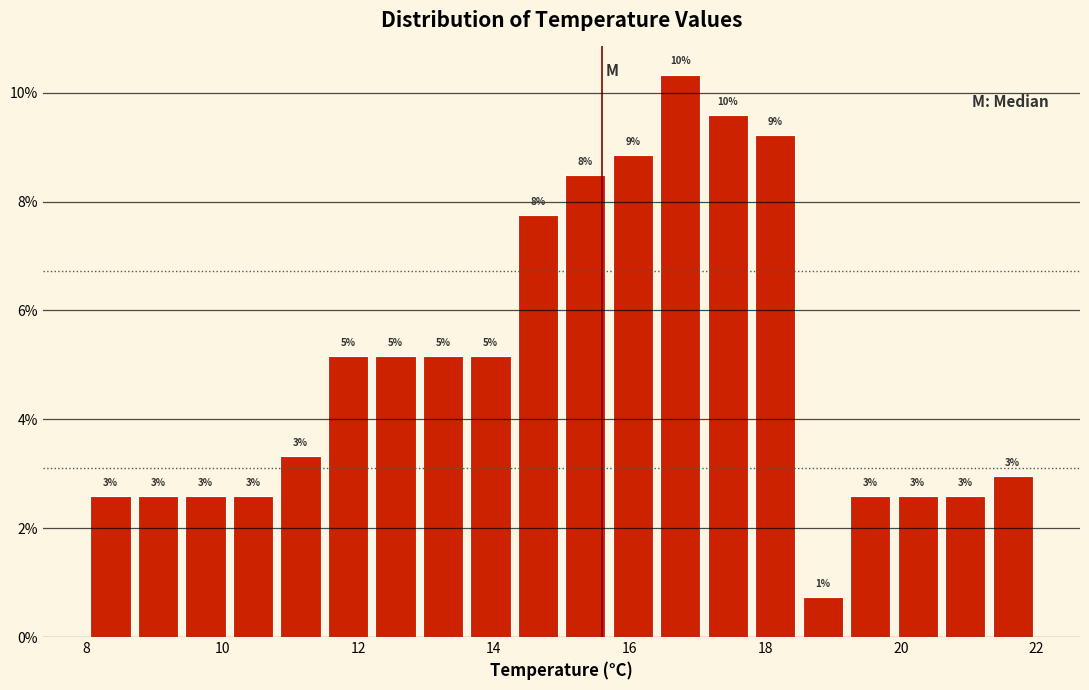

Read against the x-axis, roughly where is the centre of the tallest bar?

16.8